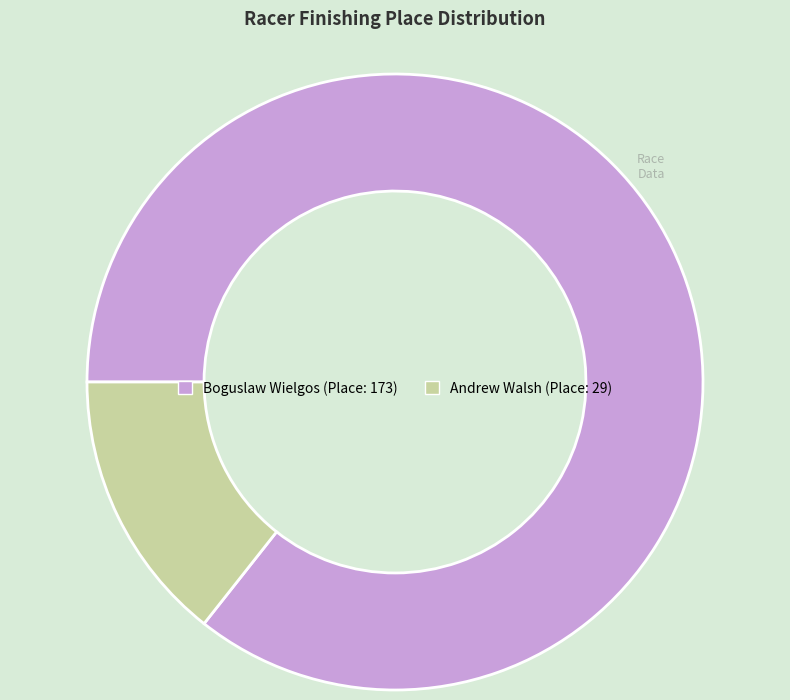

Rank the categories by value from lowest to highest.

Andrew Walsh, Boguslaw Wielgos